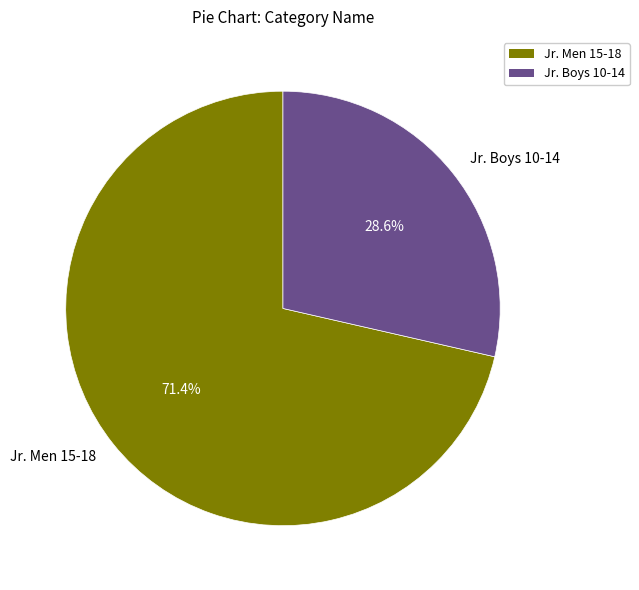

Between Jr. Men 15-18 and Jr. Boys 10-14, which is larger?

Jr. Men 15-18